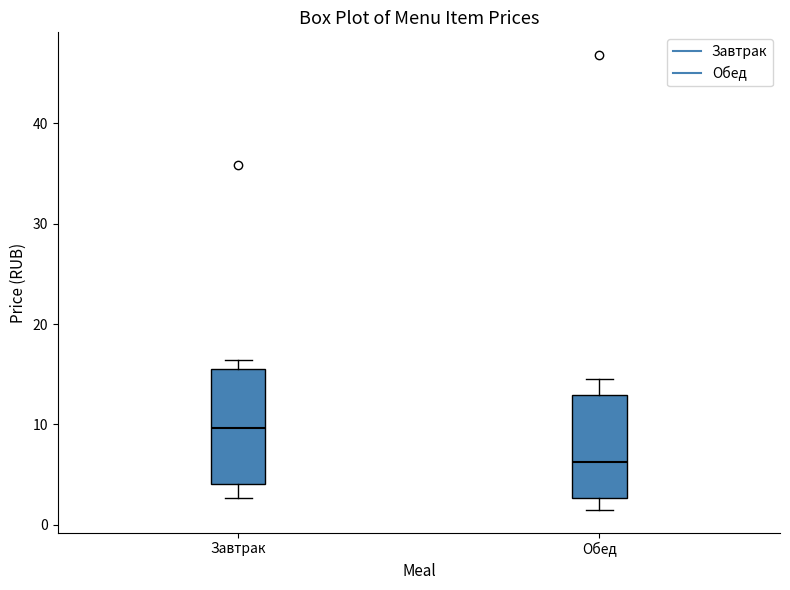

Reading left to right, read every box against the y-axis: the position of its median line, the range the box covers, and the ends of its whiskers. The values are not printed on the chart, so give them approximately, as read against the axis.

Завтрак: median 10, box 4 to 16, whiskers 3 to 16 (just above the box's upper edge)
Обед: median 6, box 3 to 13, whiskers 1 to 15